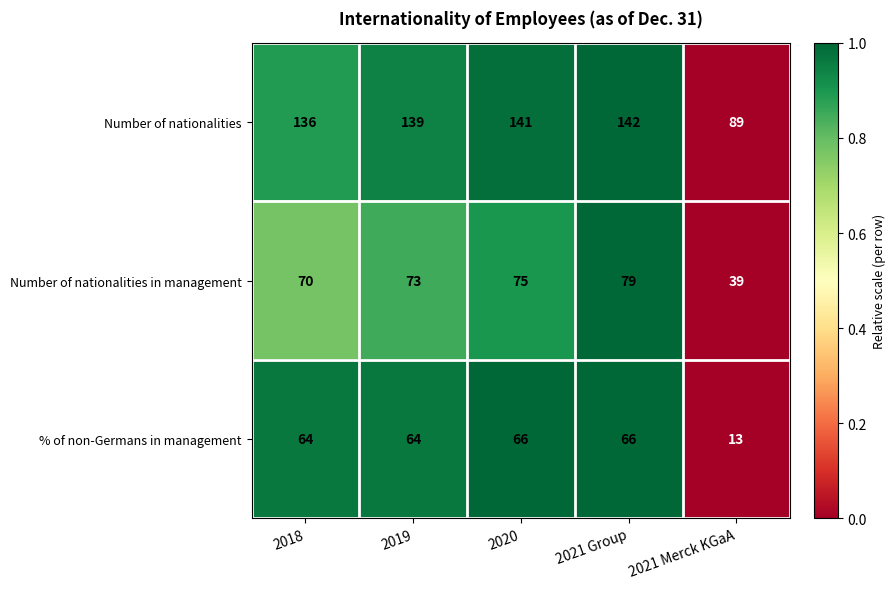

Which series has the largest total across all categories?

Number of nationalities